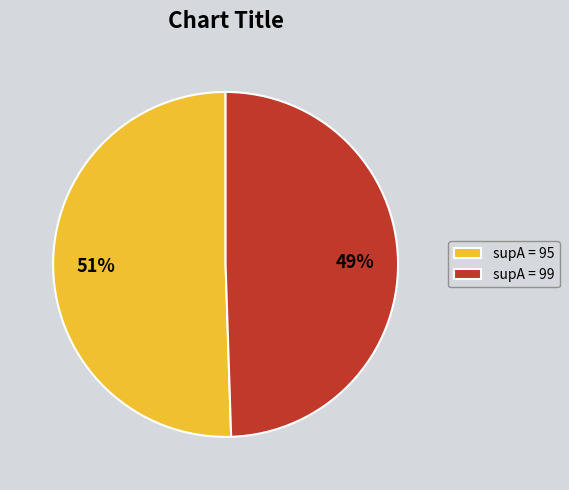

Combined, do supA = 99 and supA = 95 account for over 50%?

Yes